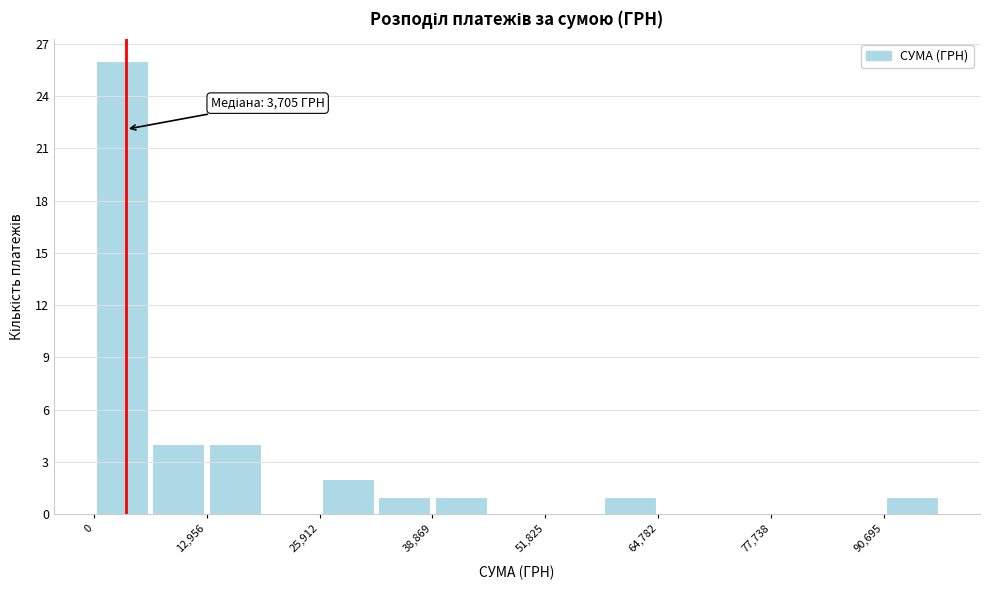

Read against the x-axis, roughly where is the centre of the tallest bar?

4000